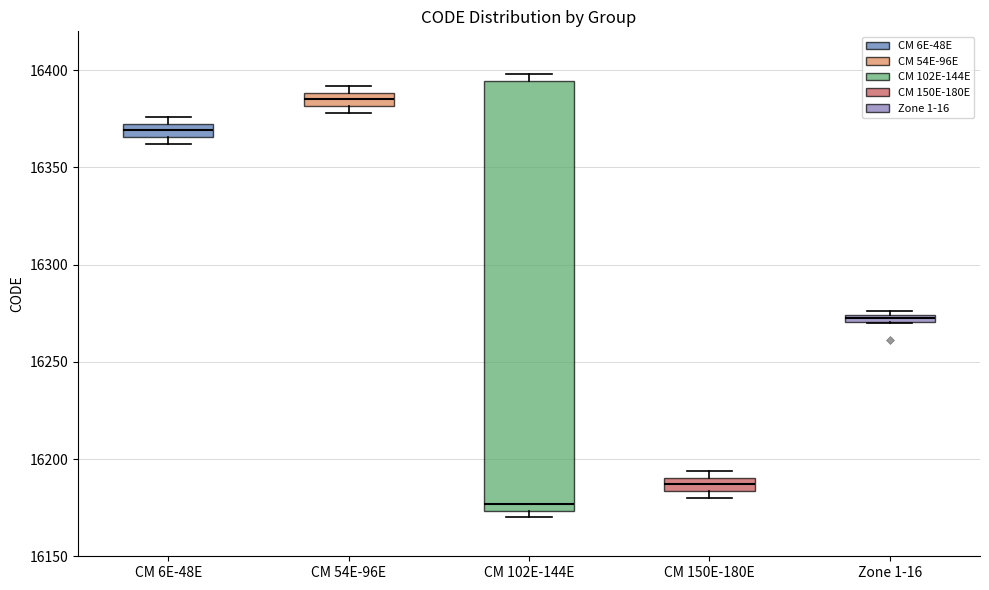

Which box's median line is the lowest?

CM 102E-144E